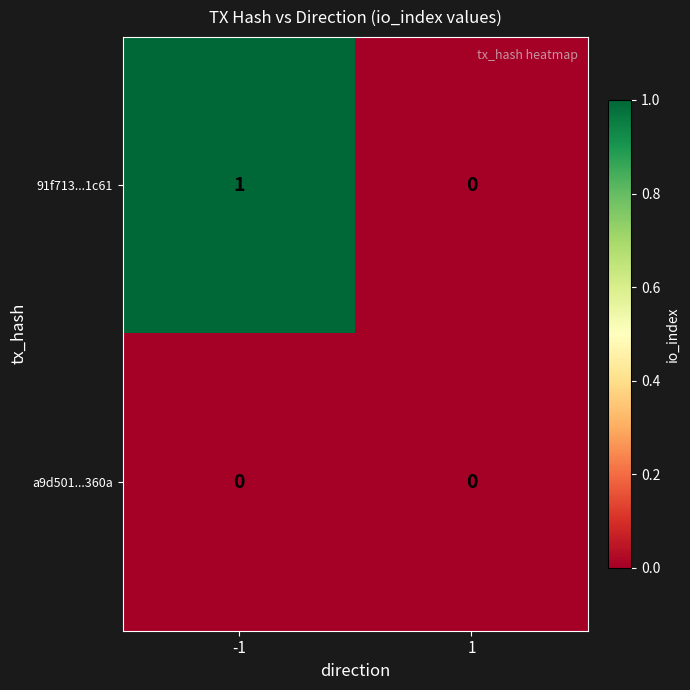

What is the maximum value shown in the chart?

1